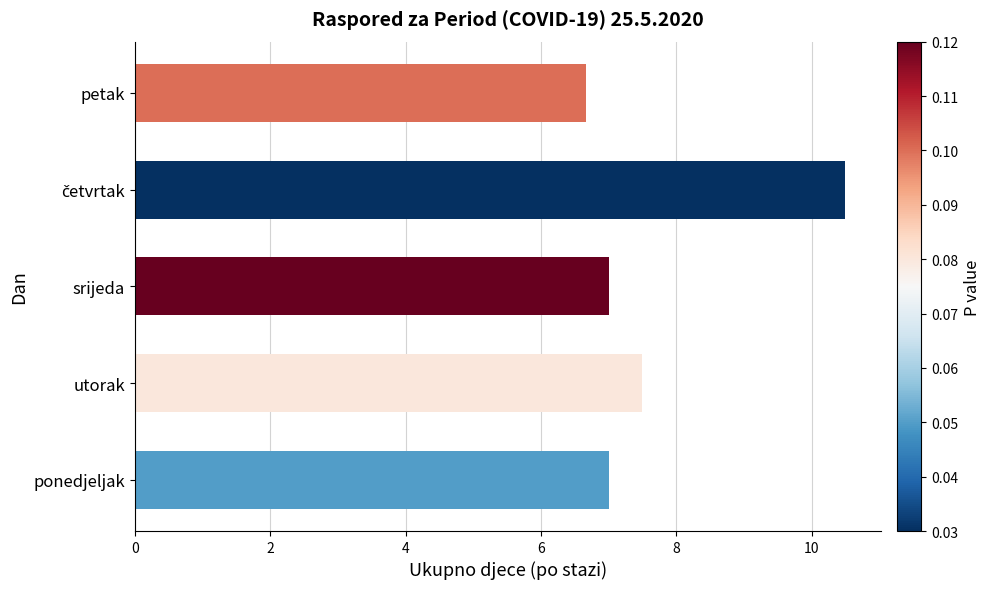

True or false: the data shows 11.2 at srijeda.

False